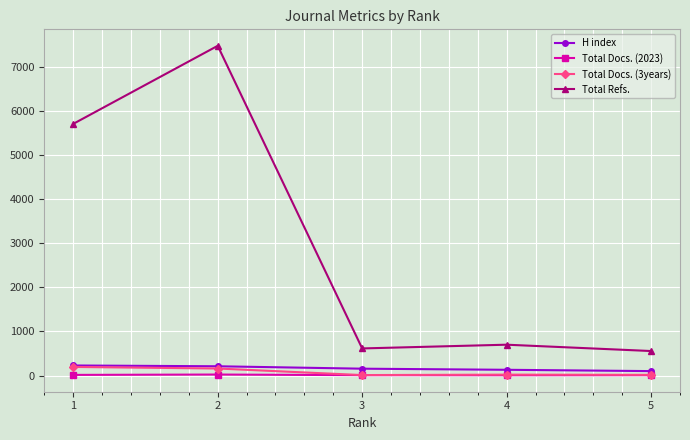

At which category does Total Refs. reach its first local peak?

2